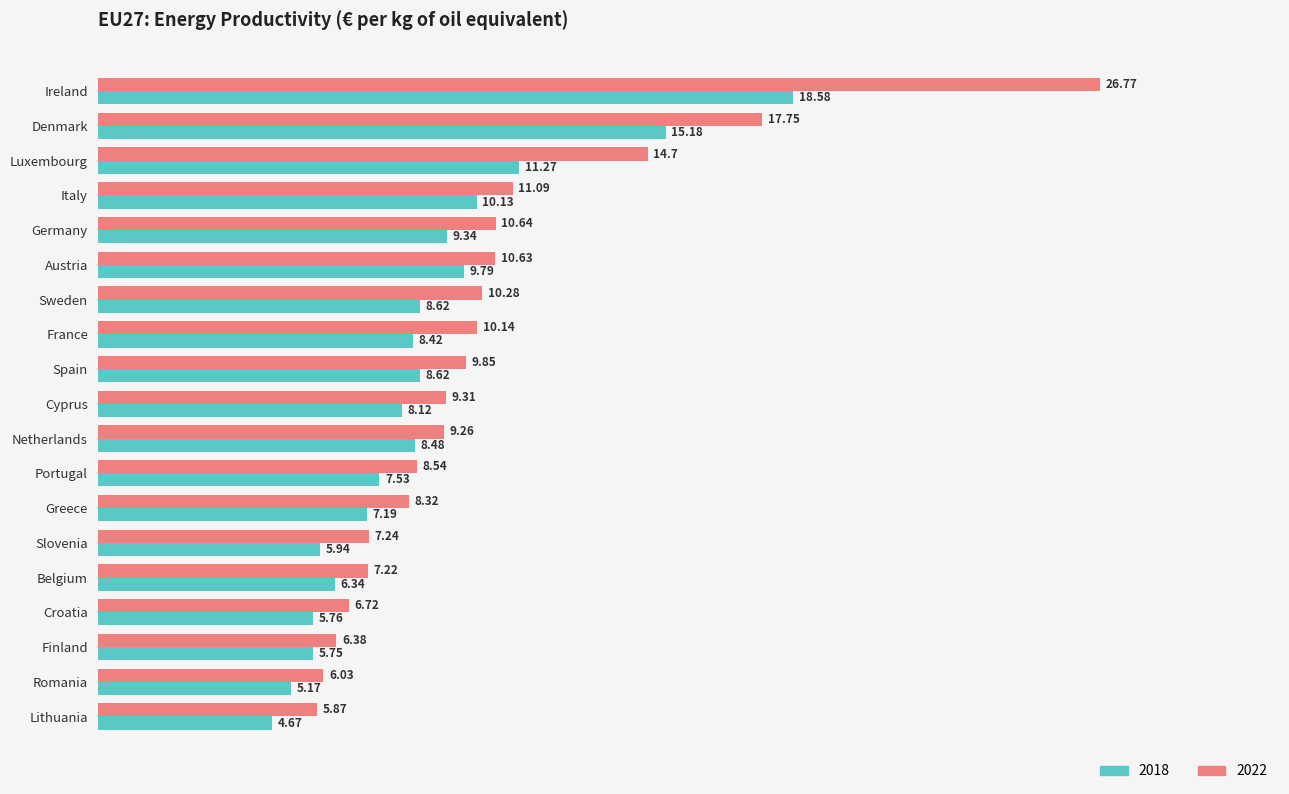

Rank the series by their average value, from lowest to highest.

2018, 2022